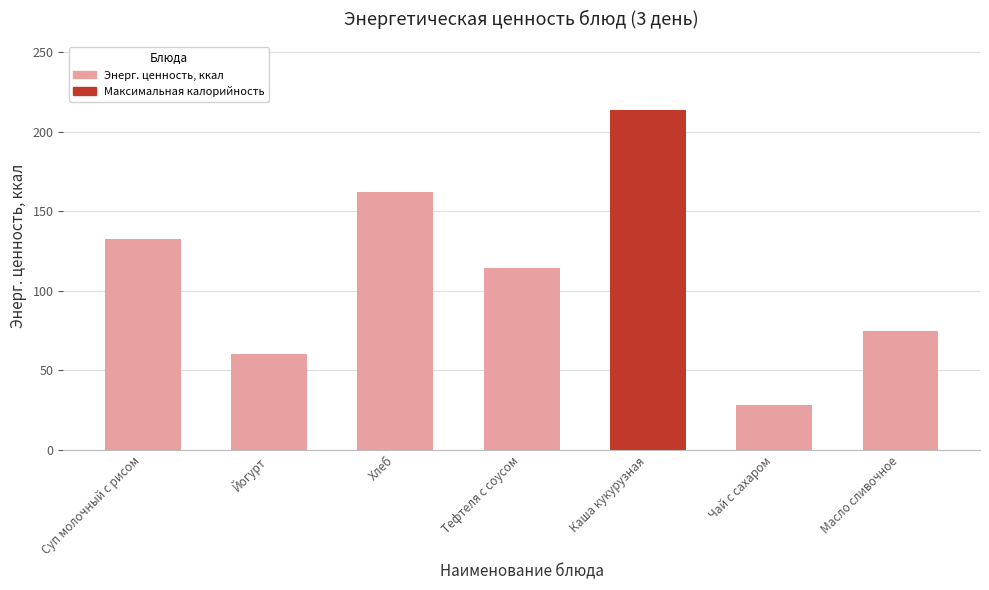

How many data points does each series have?

7